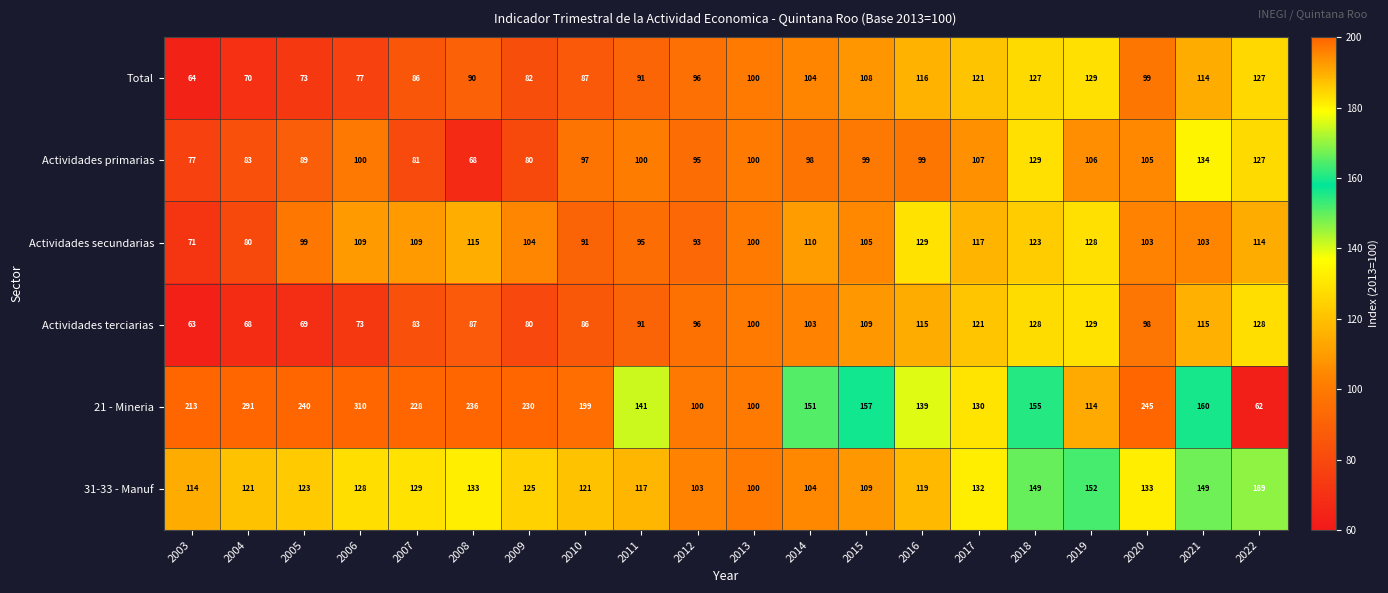

What is the maximum value shown in the chart?

310